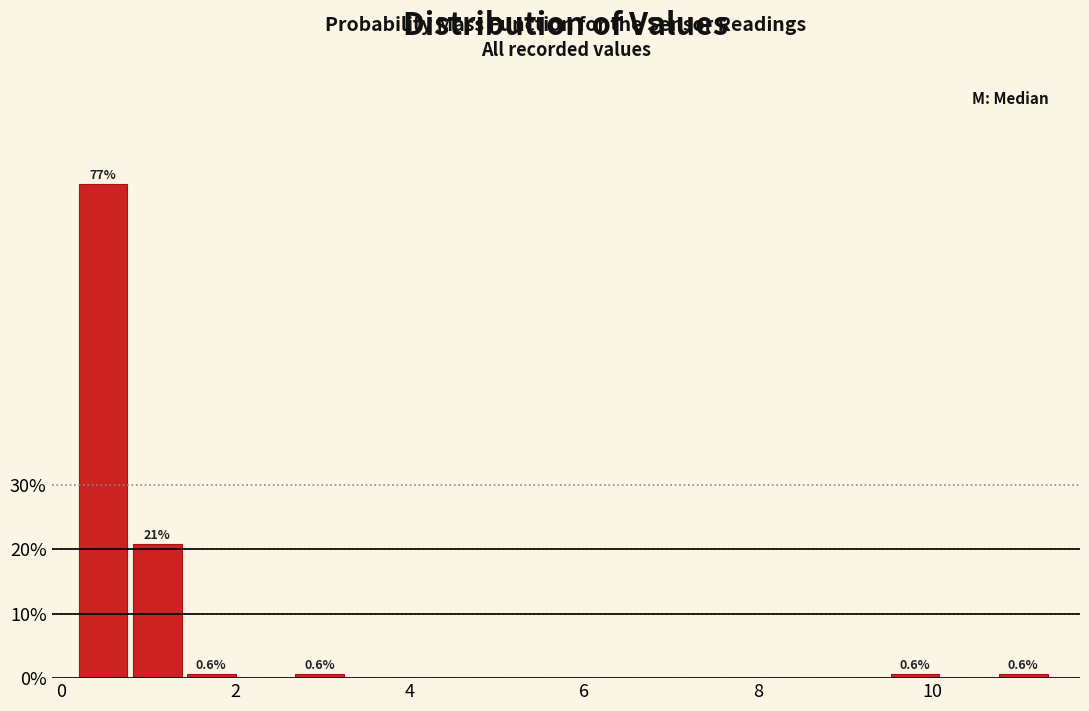

Around what value on the x-axis is the tallest bar? Give the approximate position of its centre, as read against the axis.

0.4